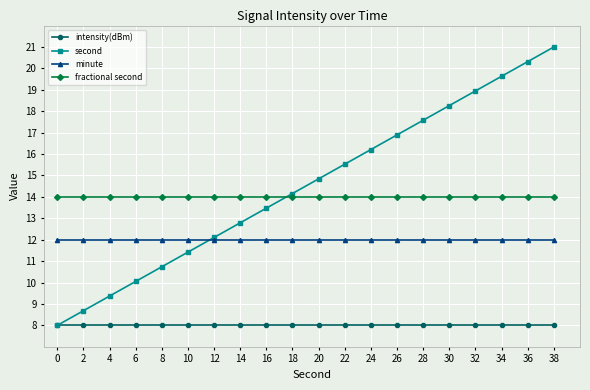

What are all the series names shown in the legend?

intensity(dBm), second, minute, fractional second